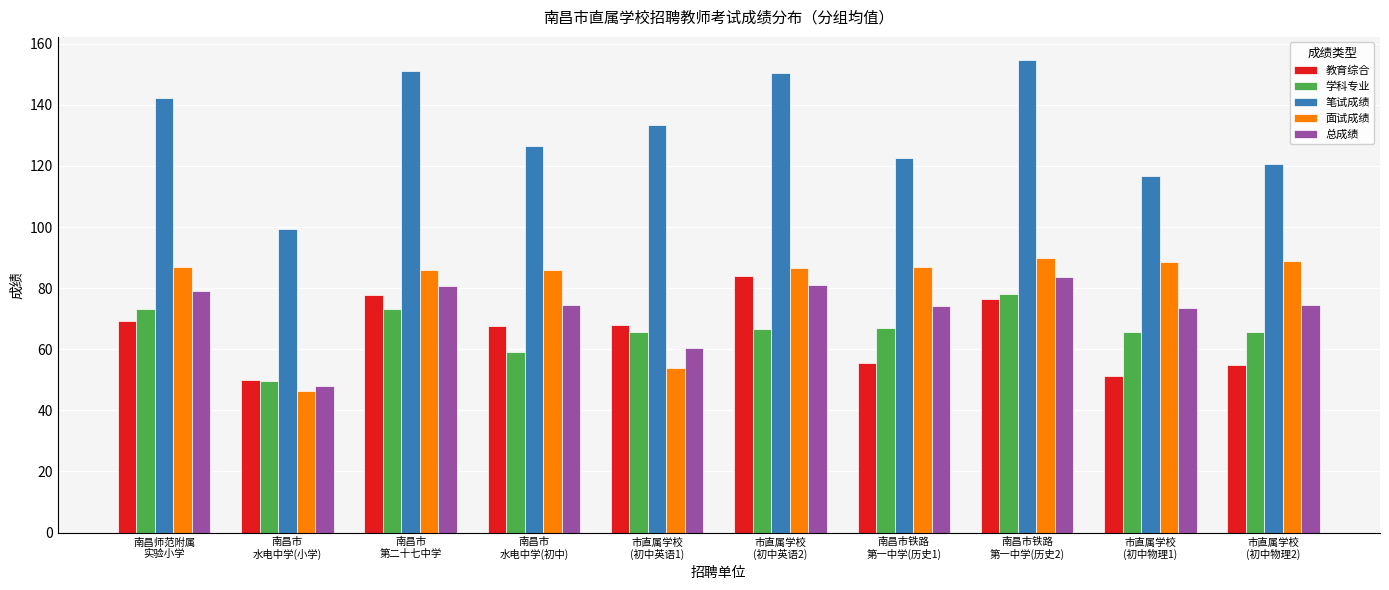

At which category is the sum across all series the highest?

南昌市铁路
第一中学(历史2)